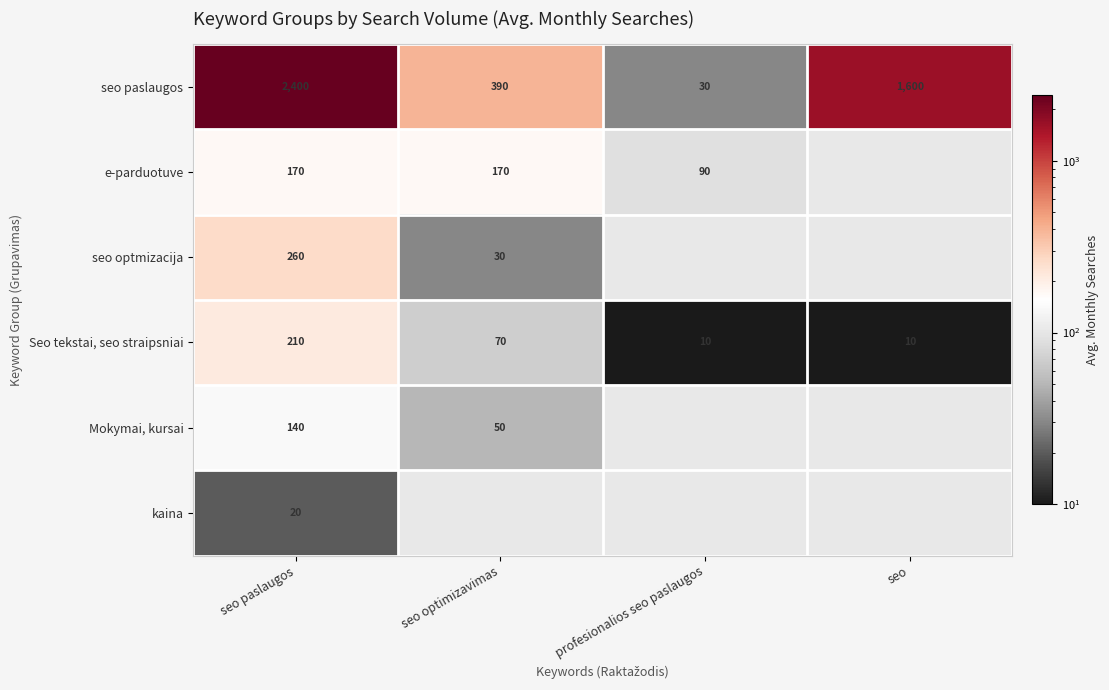

Which label corresponds to the largest value in the chart?

seo paslaugos